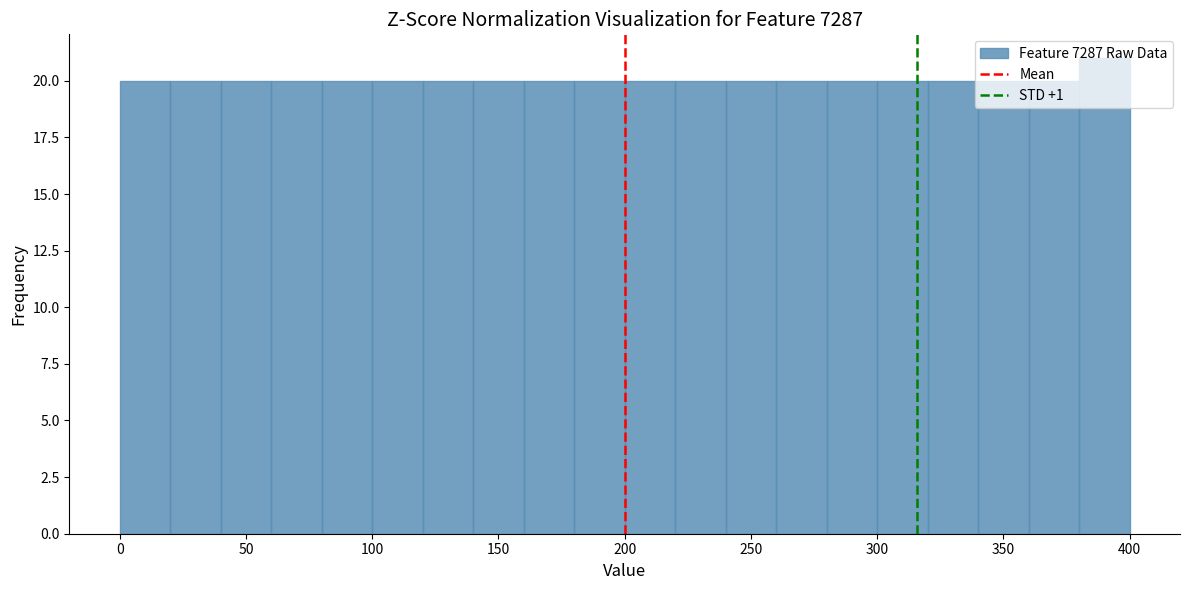

Reading left to right, list every bar in this chart as the range it spans on the x-axis followed by its height. The values are not printed on the chart, so give them approximately, as read against the axis.

0 to 20: 20
20 to 40: 20
40 to 60: 20
60 to 80: 20
80 to 100: 20
100 to 120: 20
120 to 140: 20
140 to 160: 20
160 to 180: 20
180 to 200: 20
200 to 220: 20
220 to 240: 20
240 to 260: 20
260 to 280: 20
280 to 300: 20
300 to 320: 20
320 to 340: 20
340 to 360: 20
360 to 380: 20
380 to 400: 21